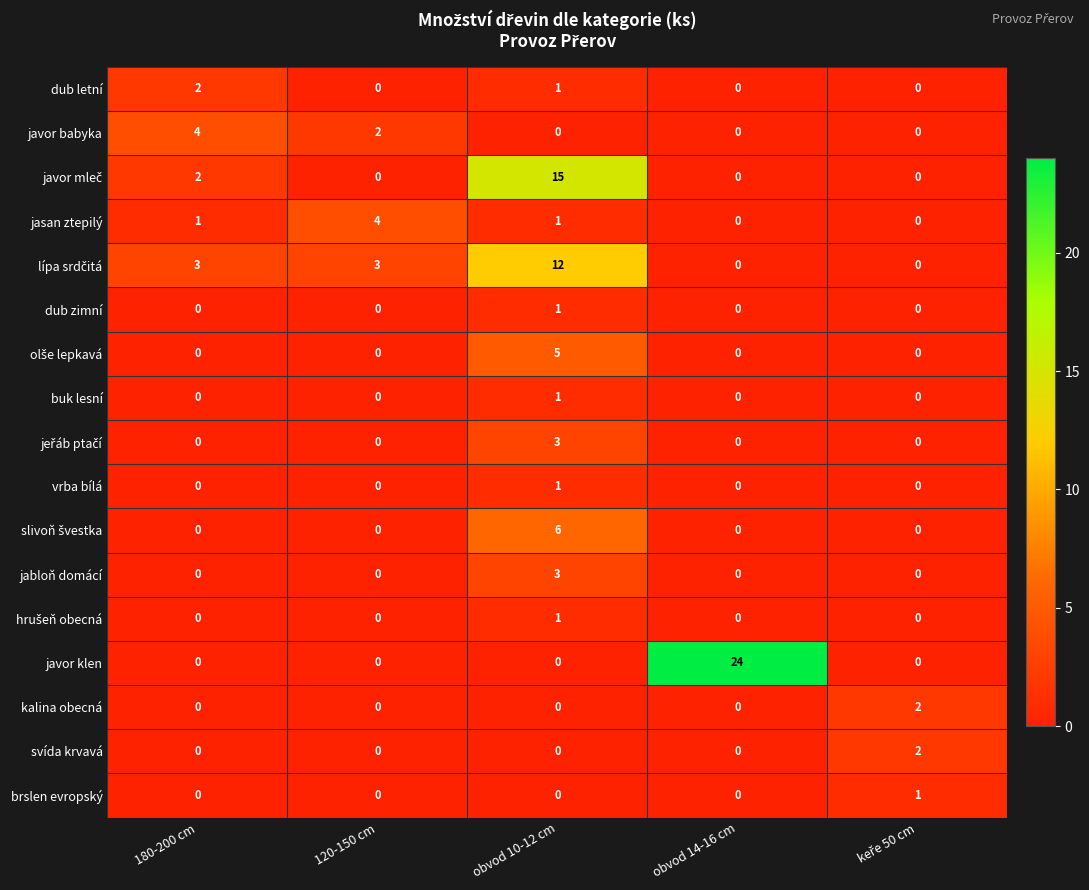

True or false: javor klen has a value of 24 at obvod 14-16 cm.

True